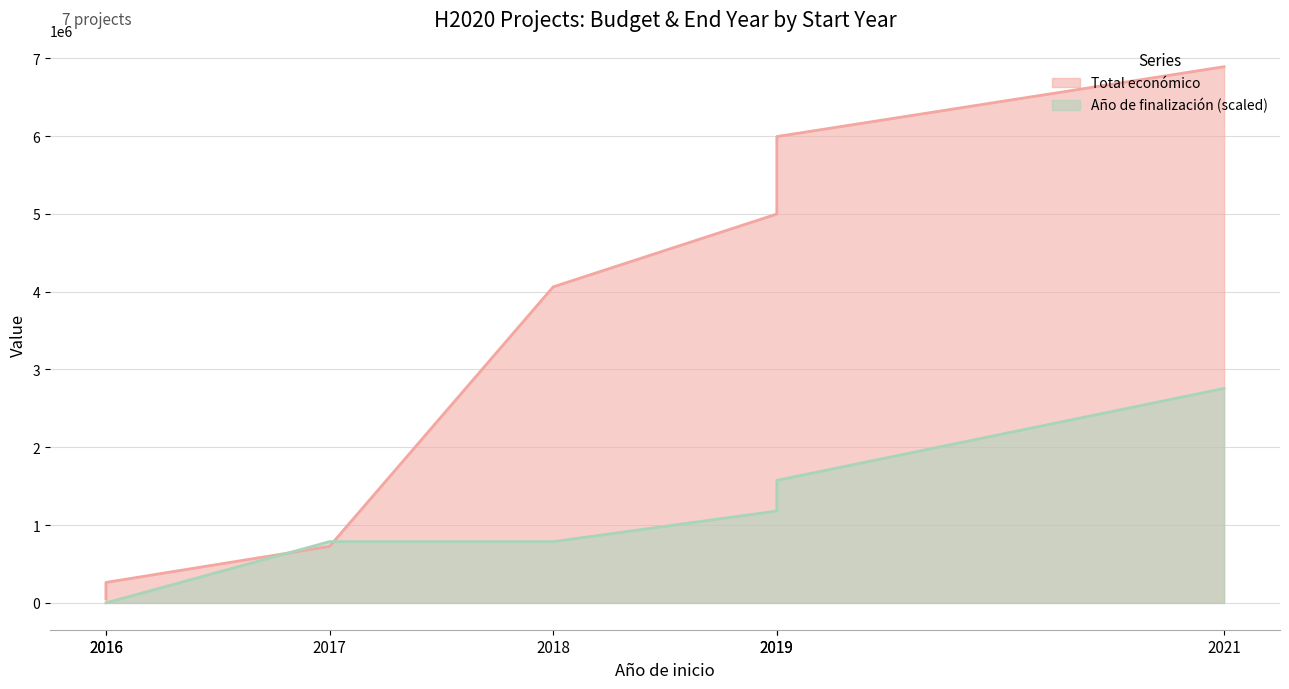

True or false: Total económico has a value of 4997945.0 at 2019.

True